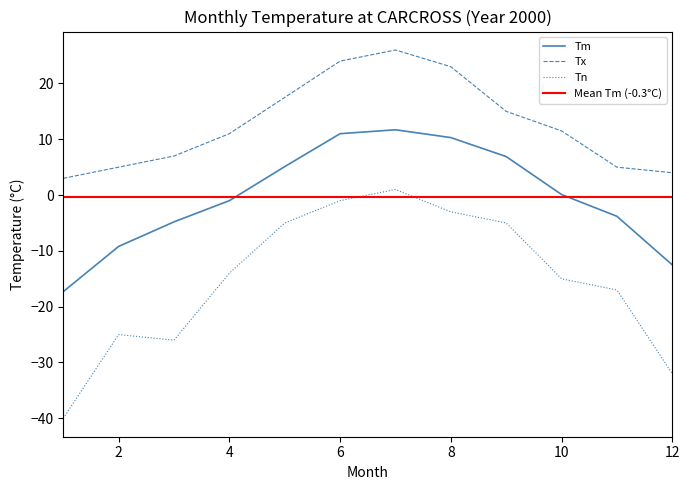

Where does the Tm series first go above 0?

5